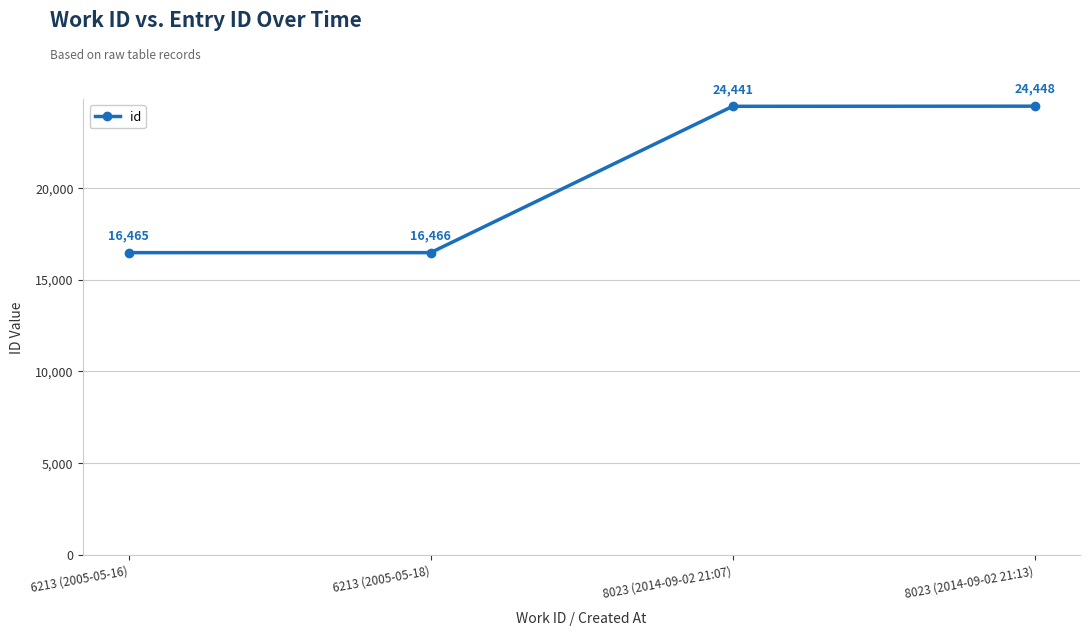

How many data points are less than 24441?

2